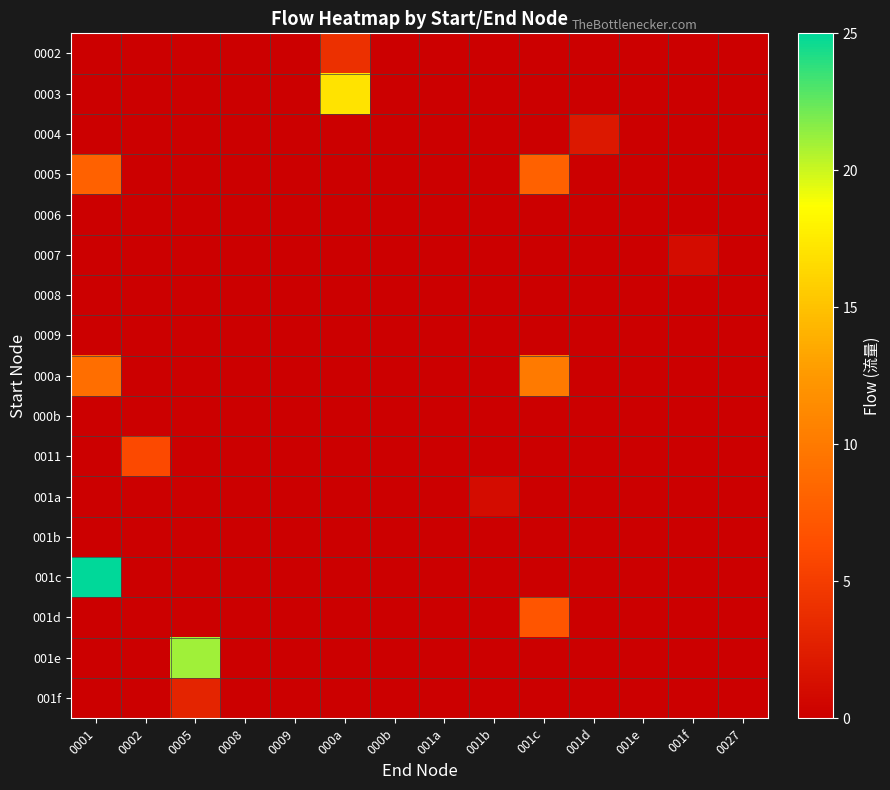

Rank the series by their maximum value, from lowest to highest.

0006, 0008, 0009, 000b, 001b, 0007, 001a, 0004, 001f, 0002, 0011, 001d, 0005, 000a, 0003, 001e, 001c